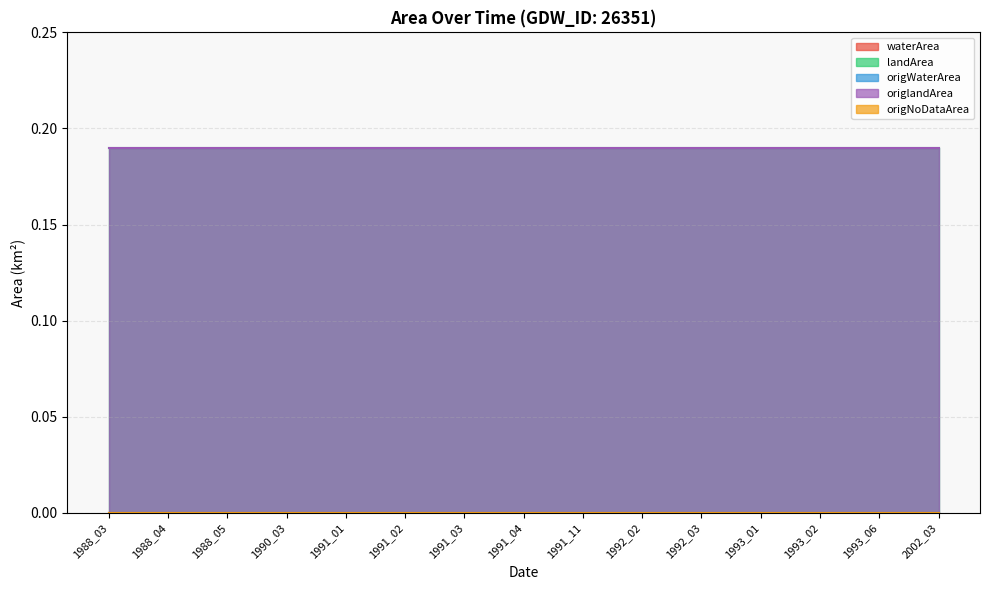

True or false: origWaterArea has more than 0 points higher than both neighbors.

False